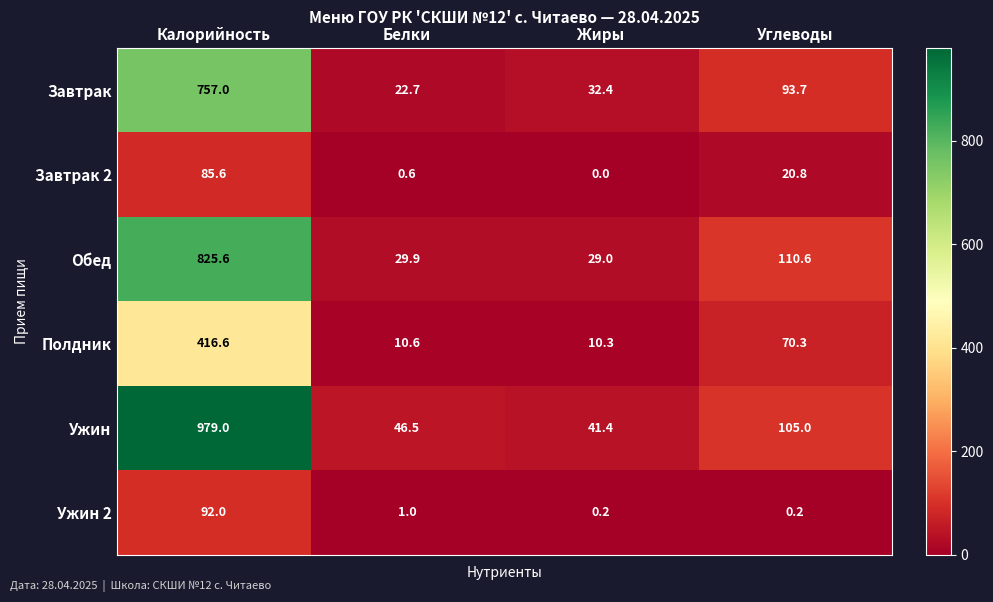

Reading right to left, transcribe all the data shown in this chart.

Завтрак: Углеводы=93.7	Жиры=32.4	Белки=22.7	Калорийность=757.0
Завтрак 2: Углеводы=20.8	Жиры=0.0	Белки=0.6	Калорийность=85.6
Обед: Углеводы=110.6	Жиры=29.0	Белки=29.9	Калорийность=825.6
Полдник: Углеводы=70.3	Жиры=10.3	Белки=10.6	Калорийность=416.6
Ужин: Углеводы=105.0	Жиры=41.4	Белки=46.5	Калорийность=979.0
Ужин 2: Углеводы=0.2	Жиры=0.2	Белки=1.0	Калорийность=92.0